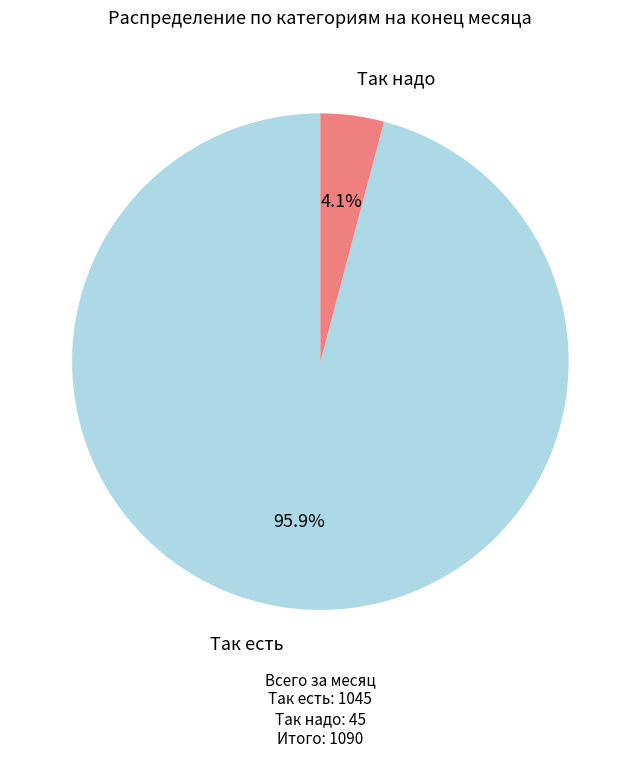

Combined, do Так надо and Так есть account for over 50%?

Yes